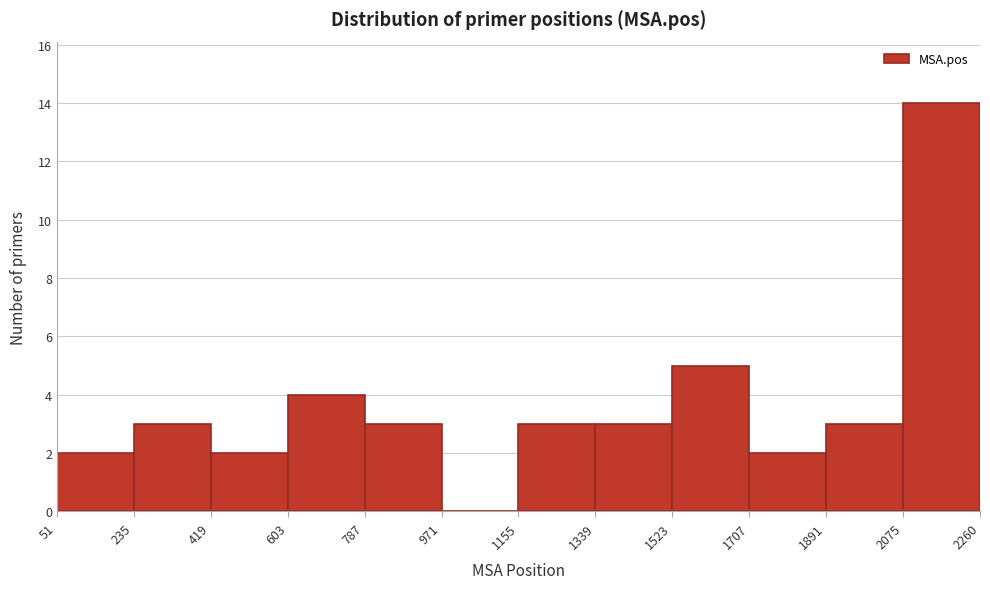

What is the height of the bar covering 1891 to 2075 on the x-axis? The values are not printed on the chart, so give them approximately, as read against the axis.

3